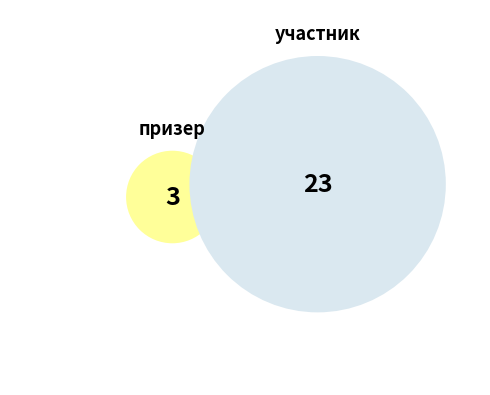

Rank the categories by value from highest to lowest.

участник, призер